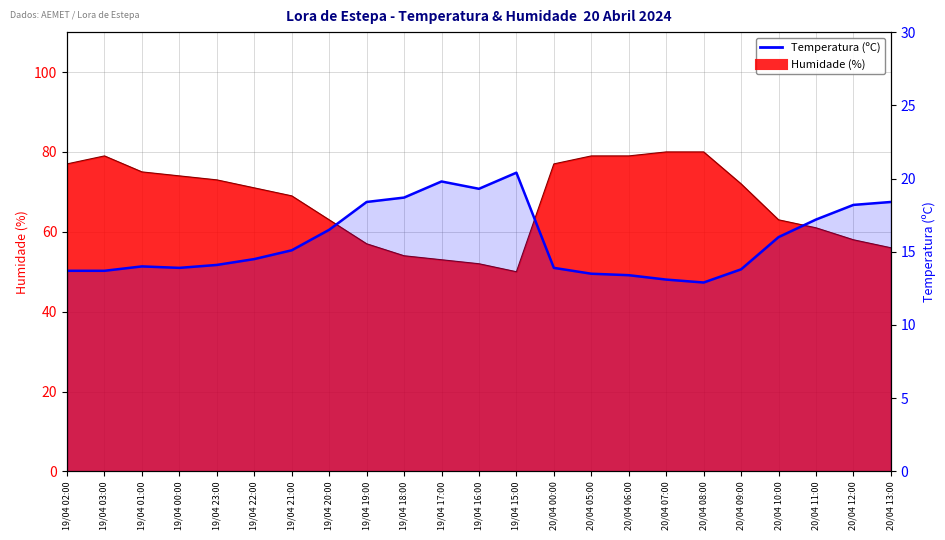

What is the sum of all values?

362.5